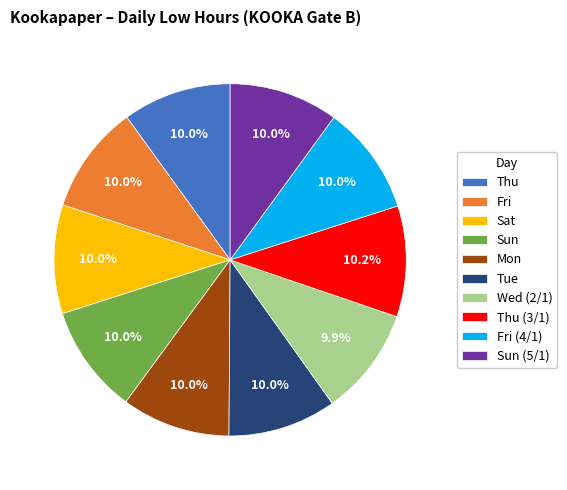

To the nearest percent, what portion does Fri (4/1) represent?

10%